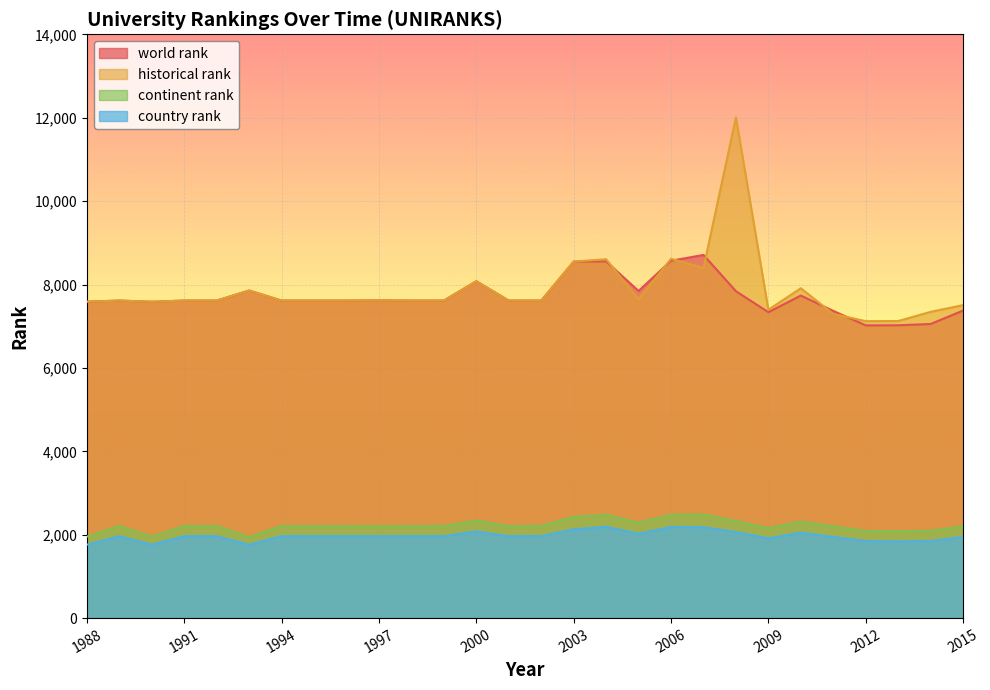

How many interior local peaks does the world rank series have?

7